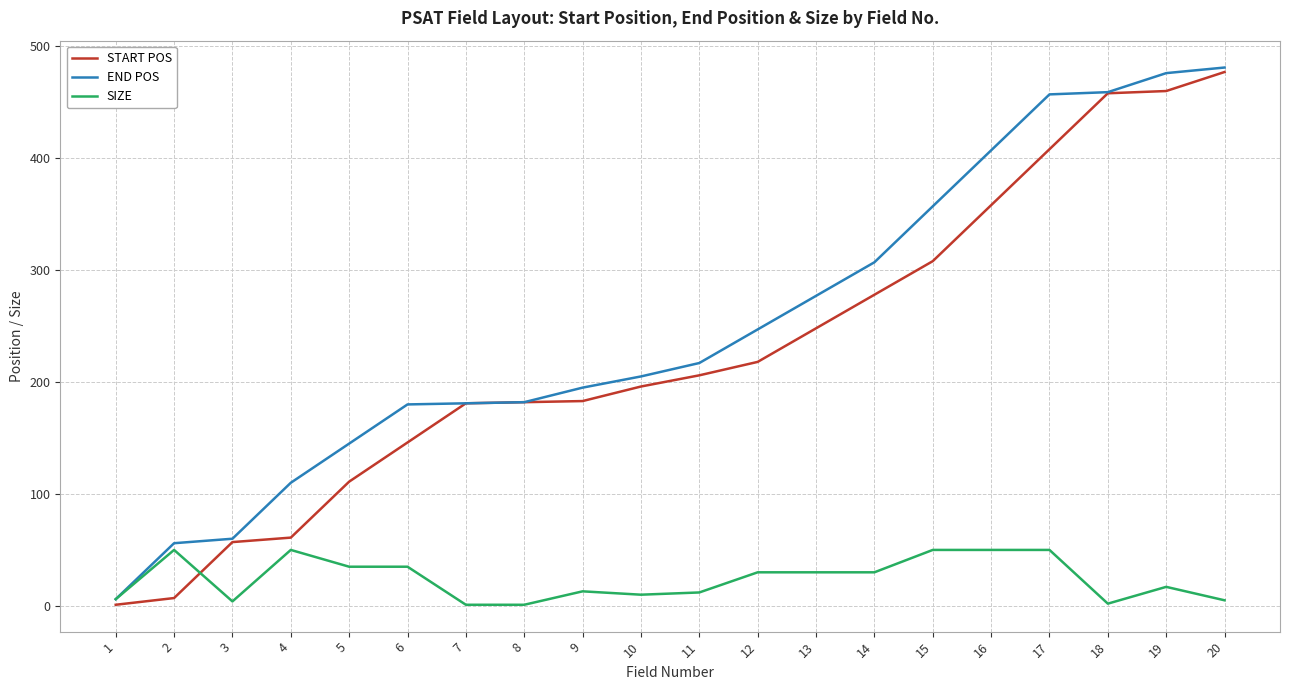

Which series has the largest range (max minus min)?

START POS